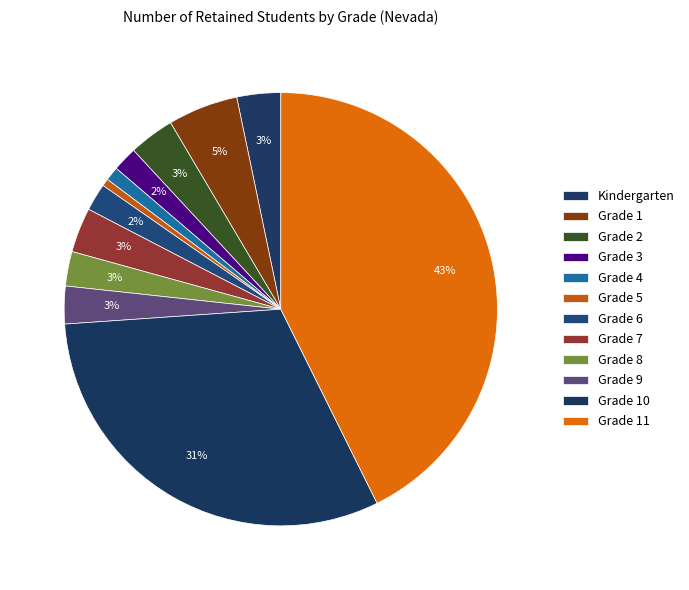

How many slices are in this pie chart?

12